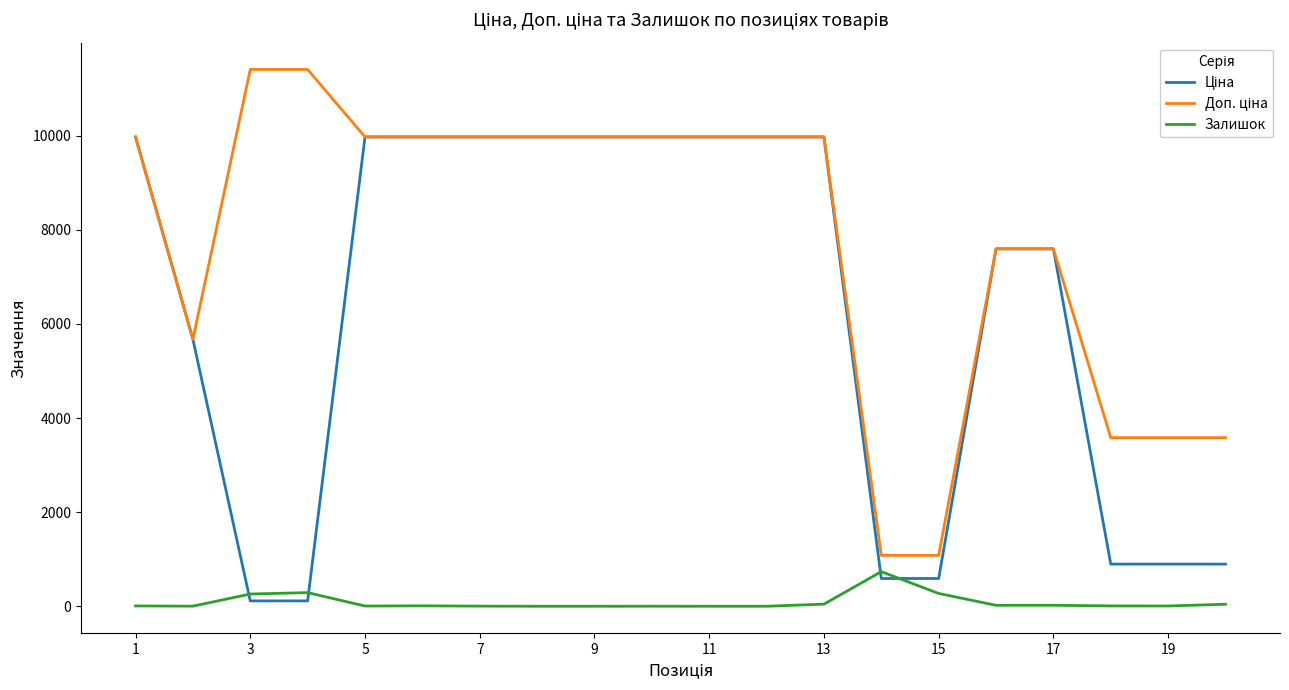

What is the highest value of the Залишок series?

735.0